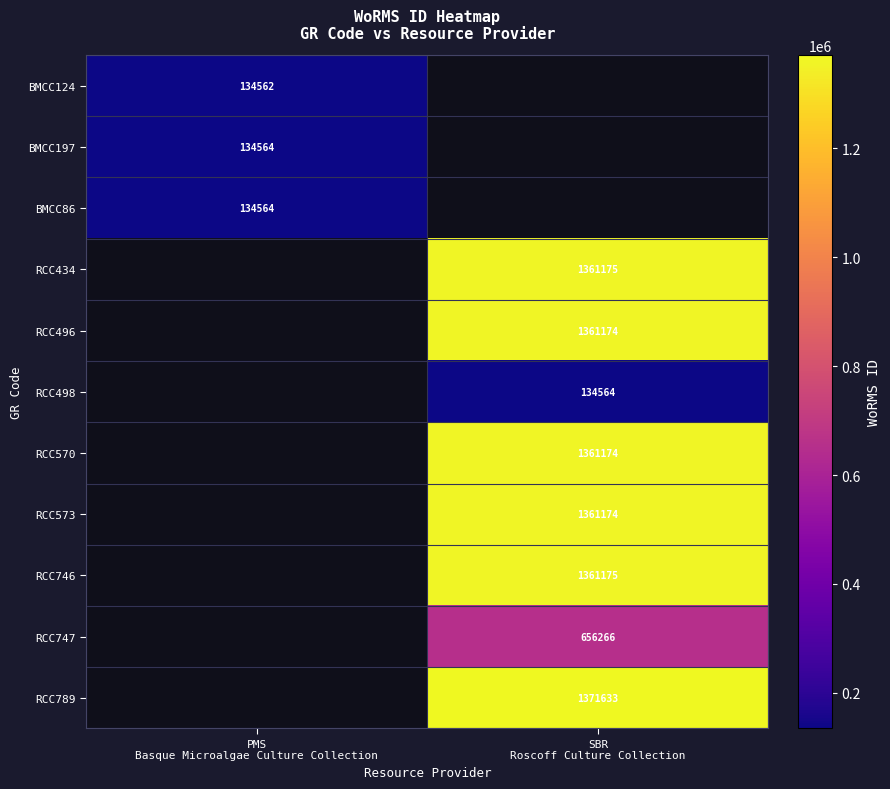

Which category has the highest value across all series?

SBR
Roscoff Culture Collection